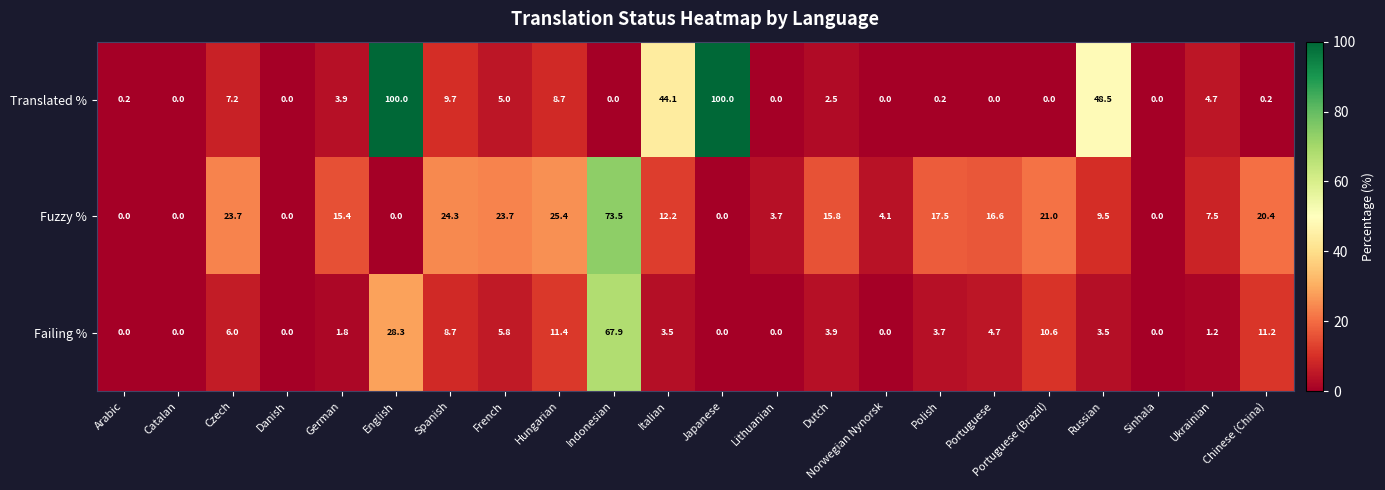

What is the sum of all Failing % values?

172.2